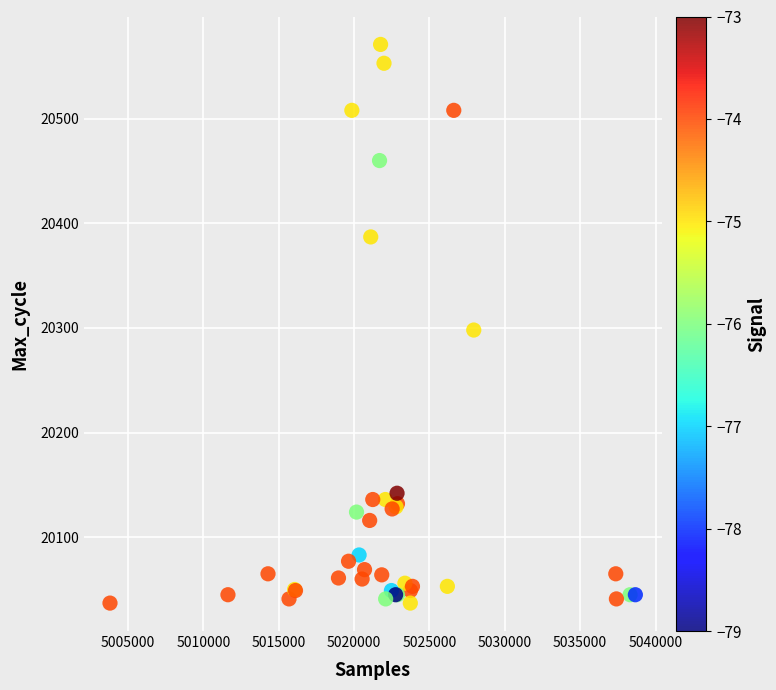

What Y value in the scatter plot is closest to 20304?

20298